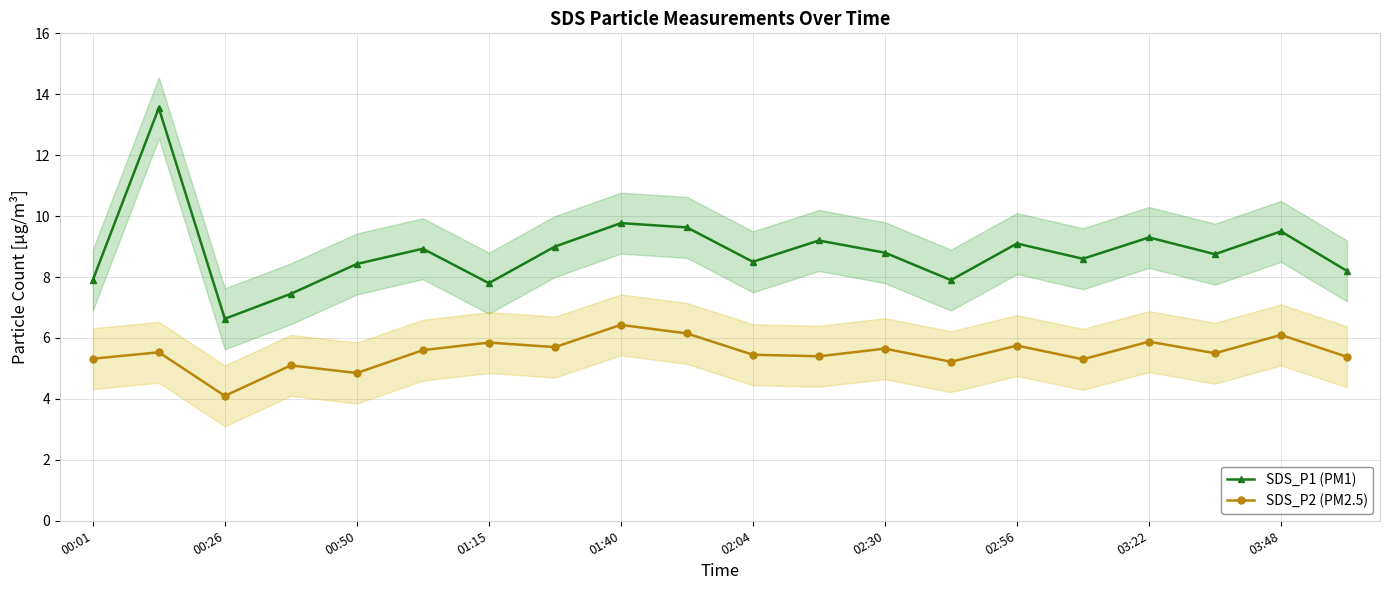

True or false: SDS_P1 (PM1) and SDS_P2 (PM2.5) cross at least once.

False